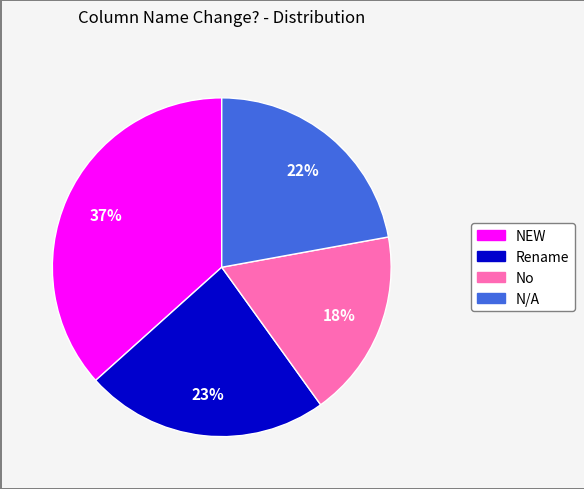

Which slice is the smallest?

No